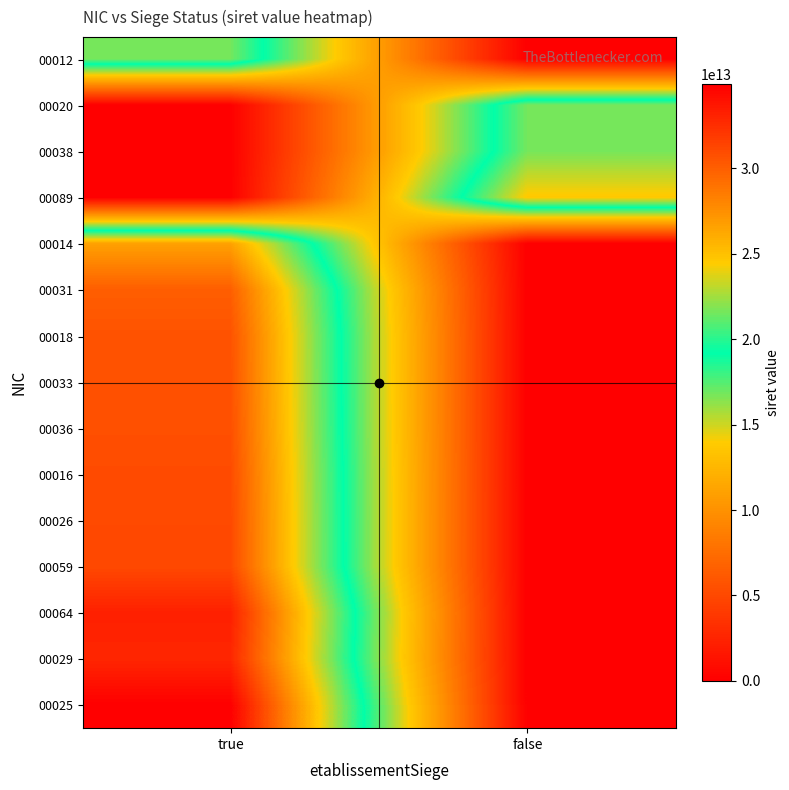

Between true and false, which series saw the biggest shift?

00025